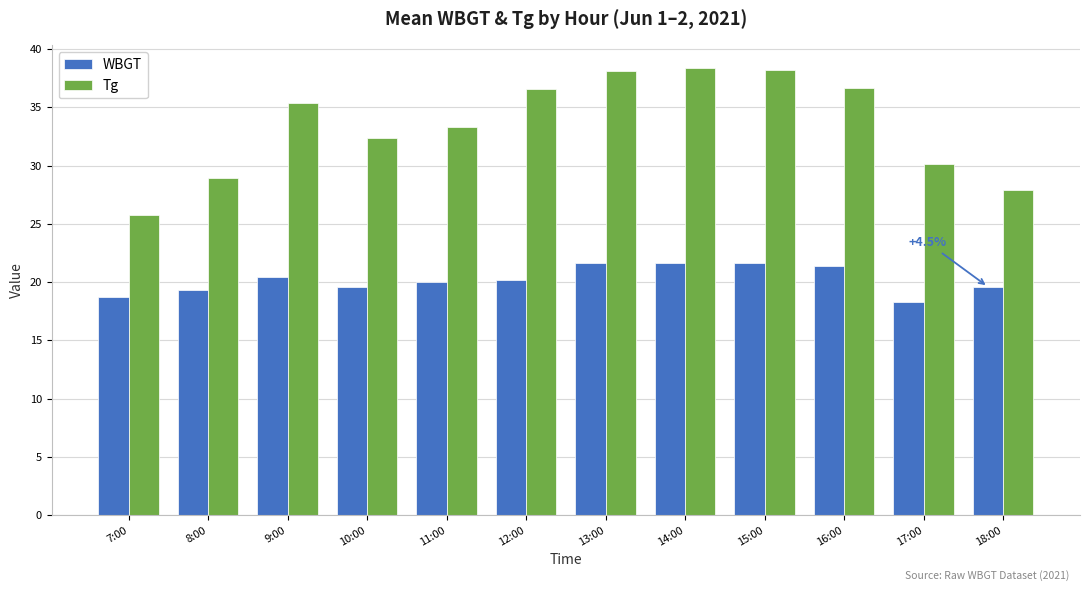

How many groups of bars are there?

12